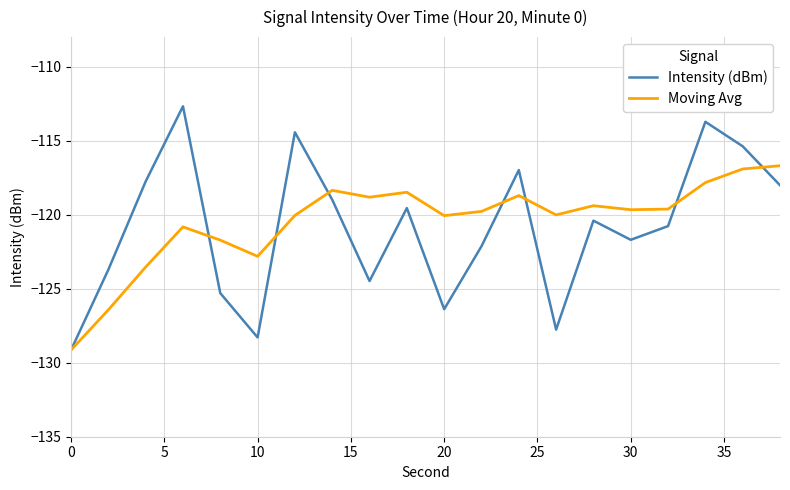

Which series has the largest total across all categories?

Moving Avg